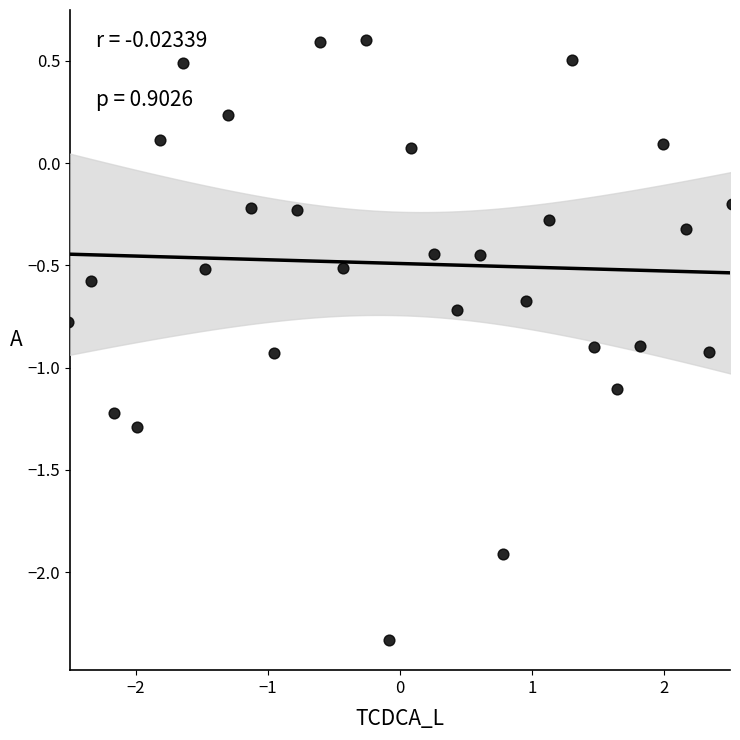

What is the range of Y values (max minus min)?

2.9